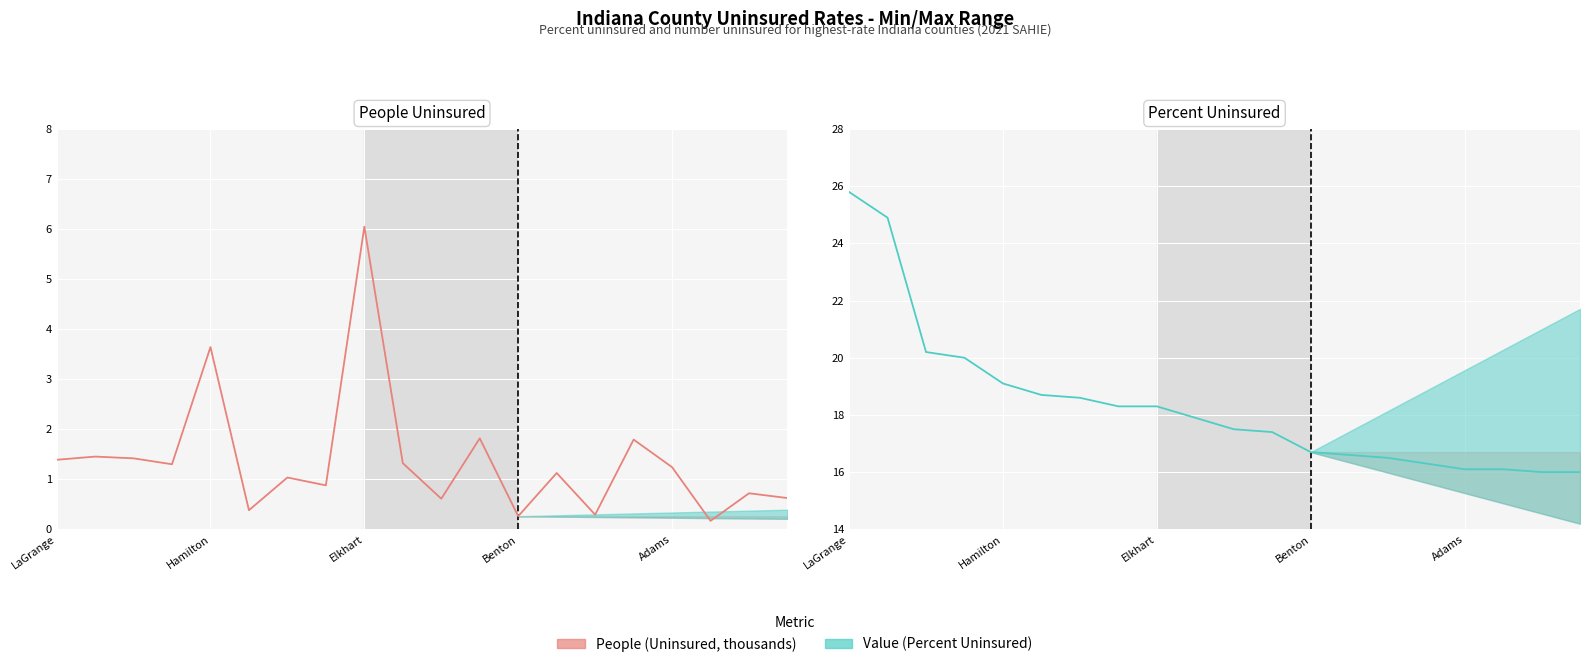

What value does the Value (Percent) series have at 13?

16.6